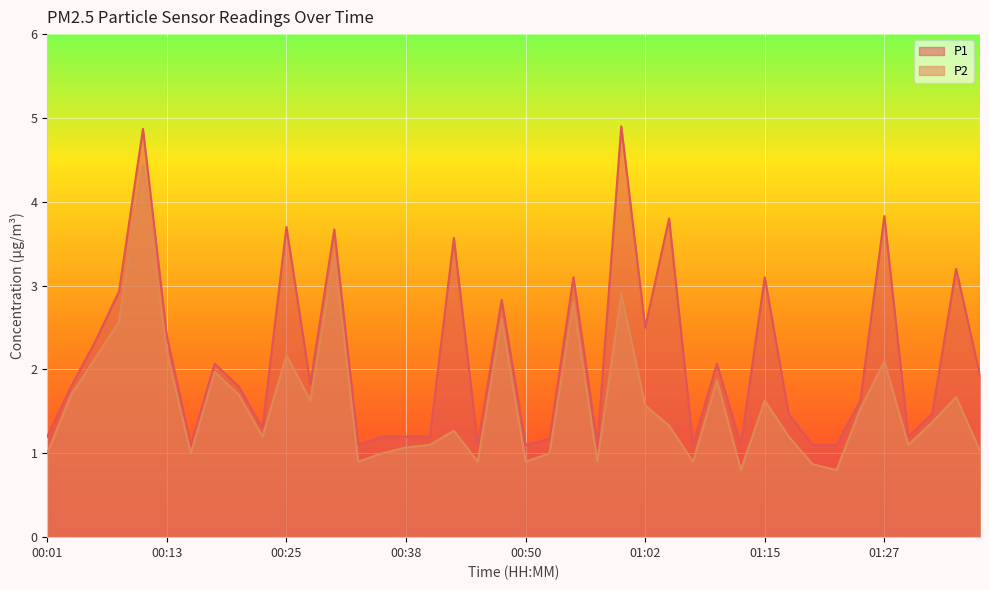

Is the value of P2 at 00:11 greater than the value of P1 at 01:29?

Yes